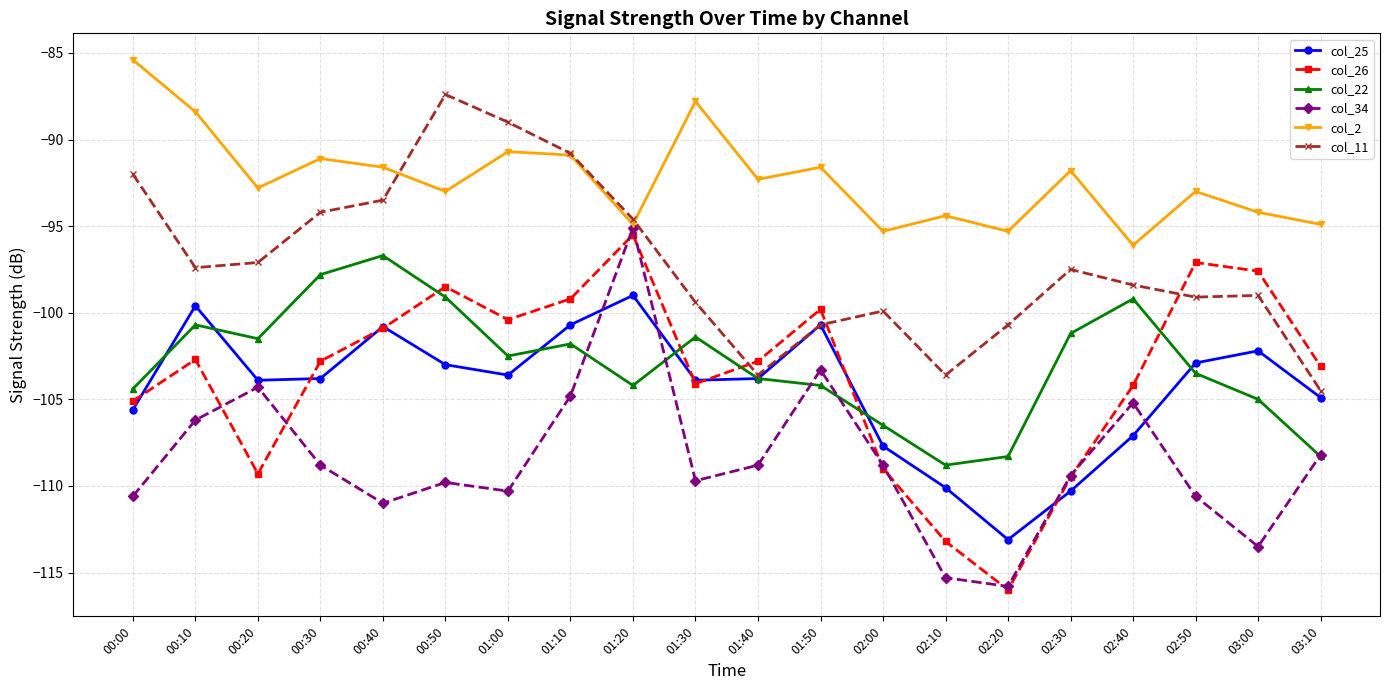

Where is the first local minimum for col_11?

00:10